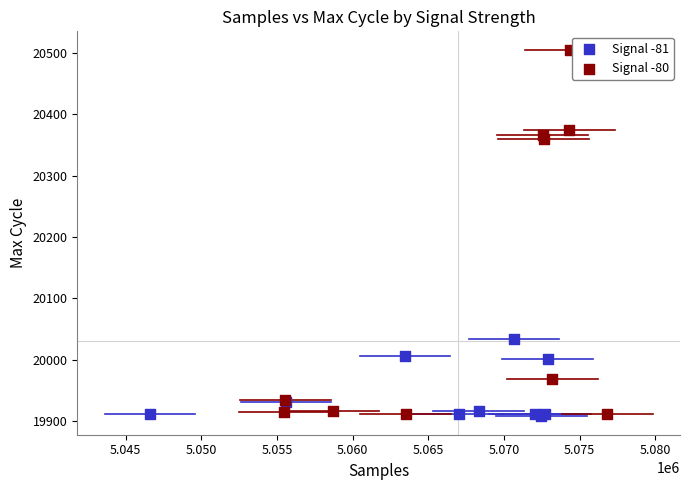

Which series has the widest spread of Y values?

Signal -80